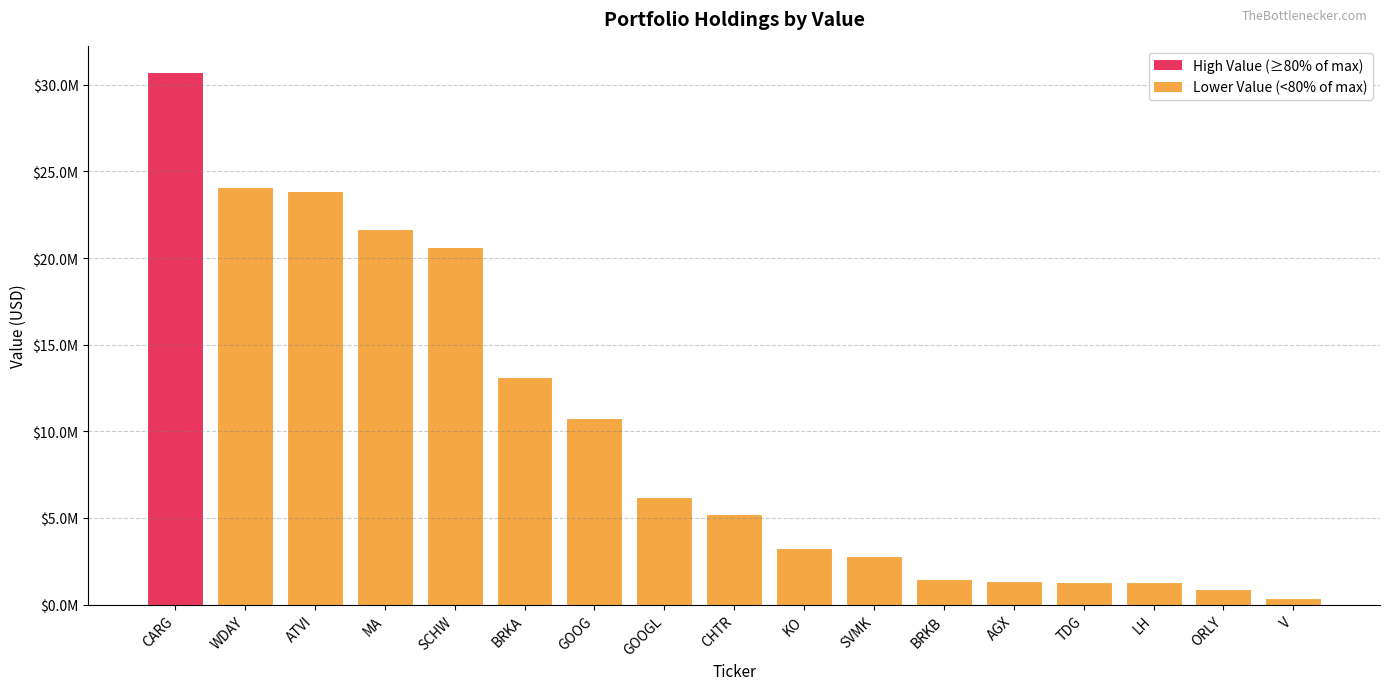

At which label does the data first exceed 5253000?

CARG